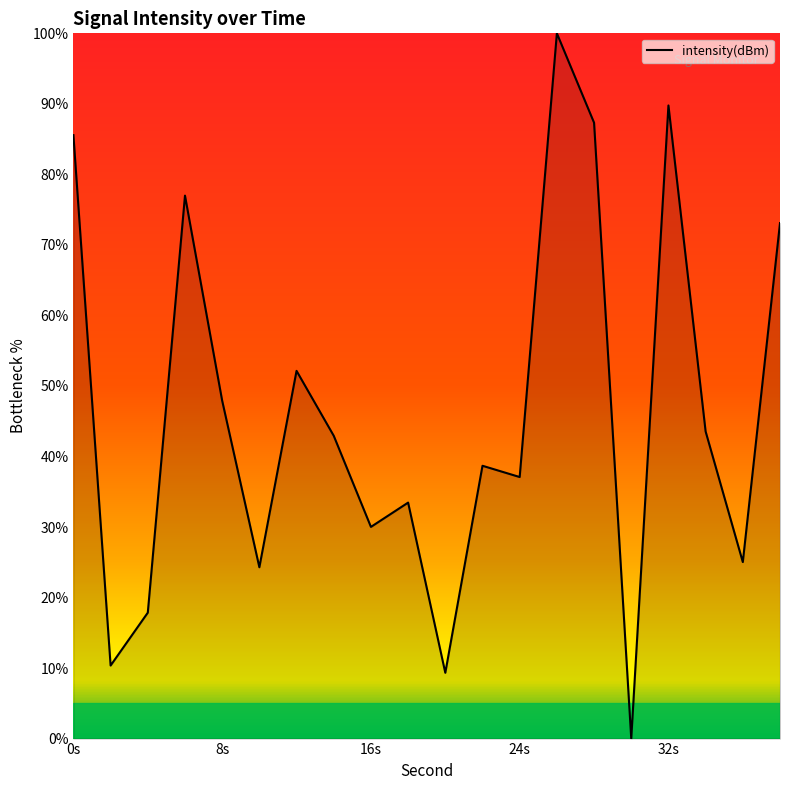

What is the difference between the maximum and minimum values?

100.0